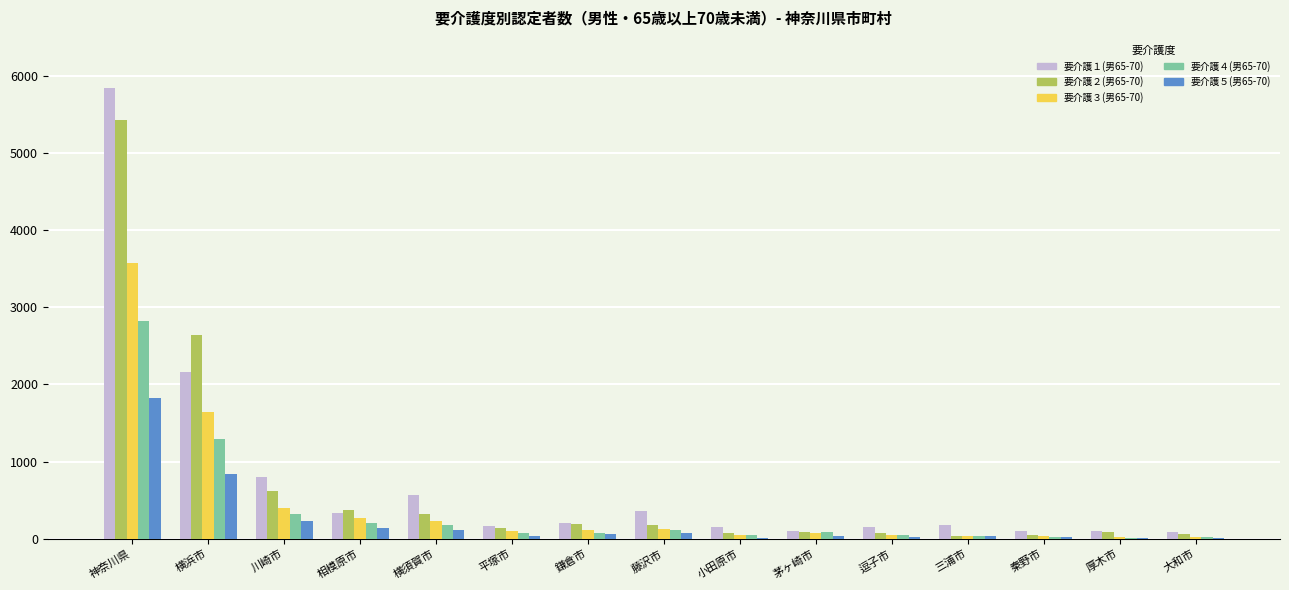

What is the highest value of the 要介護１(男65-70) series?

5836